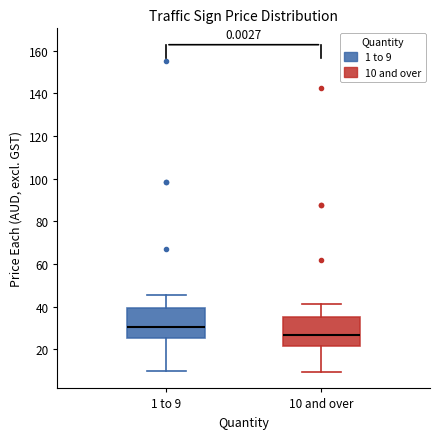

Which box has the highest median line?

1 to 9